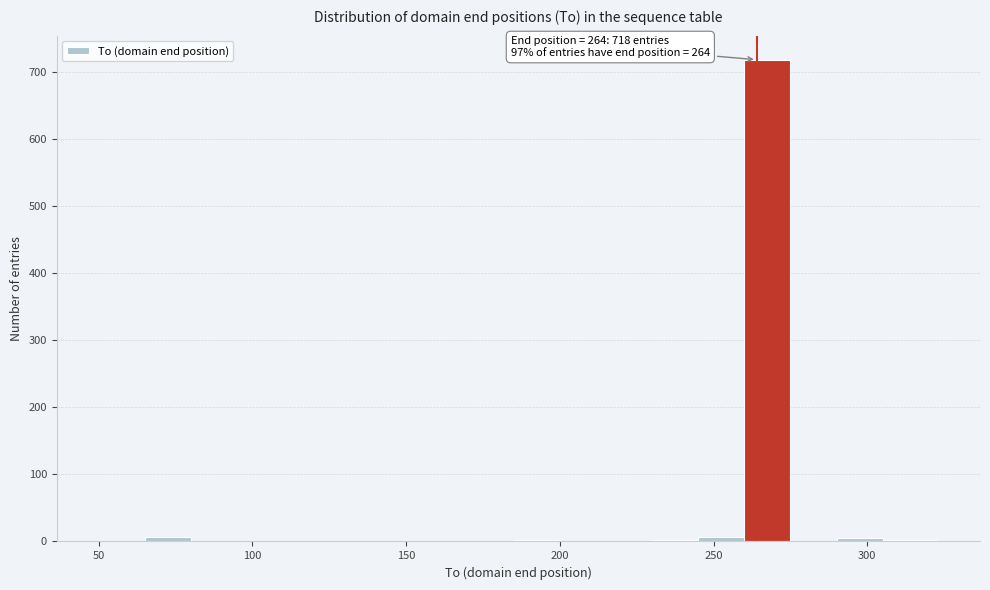

Read against the x-axis, roughly where is the centre of the tallest bar?

270